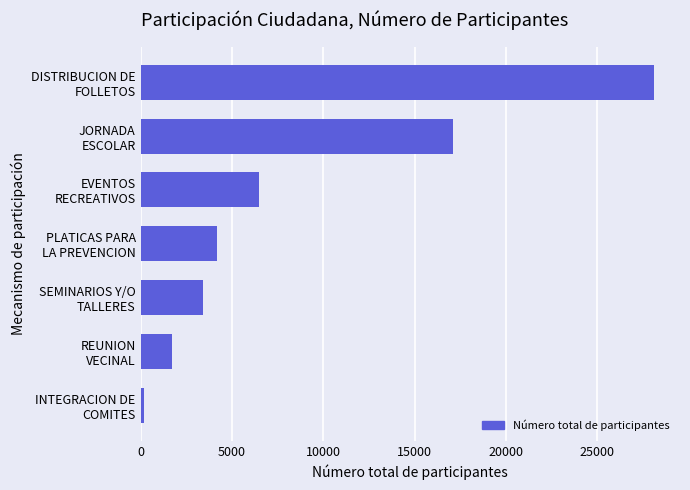

Reading bottom to top, what are all the values shown in this chart?

210	1741	3439	4181	6481	17123	28116